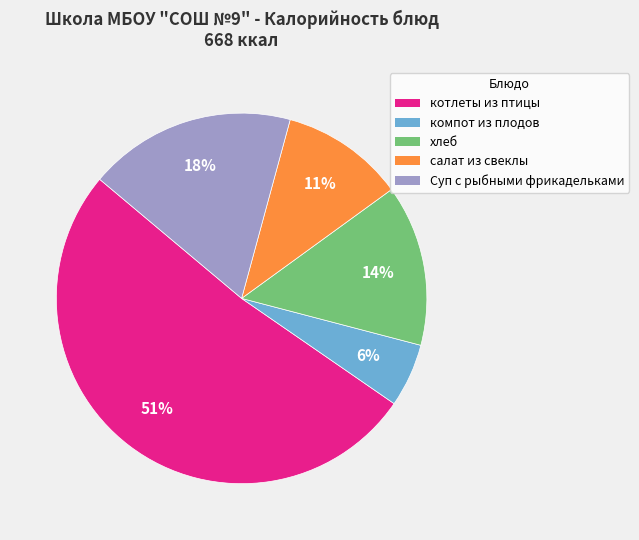

Is there any slice that represents more than half of the pie?

Yes